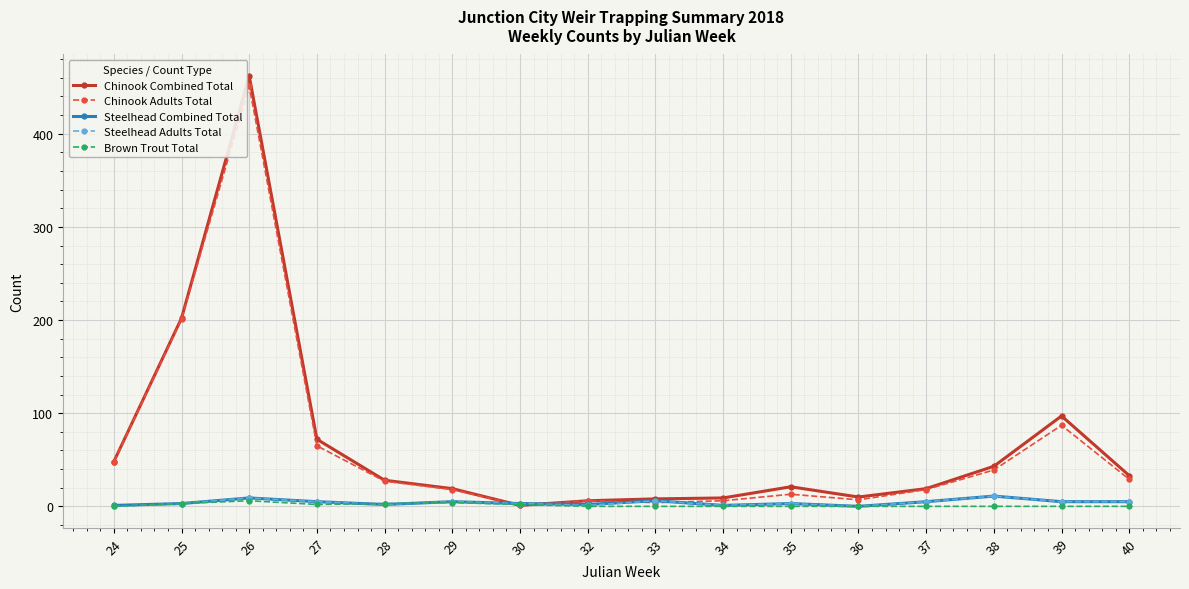

What is the difference between the maximum and minimum values in the Brown Trout Total series?

6